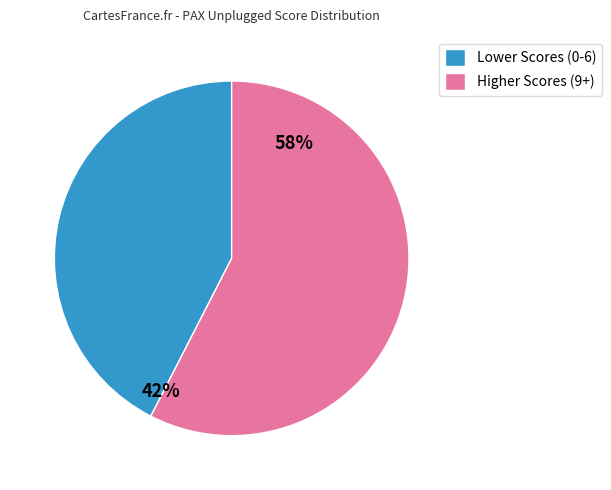

Which slice is the largest?

Higher Scores (9+)